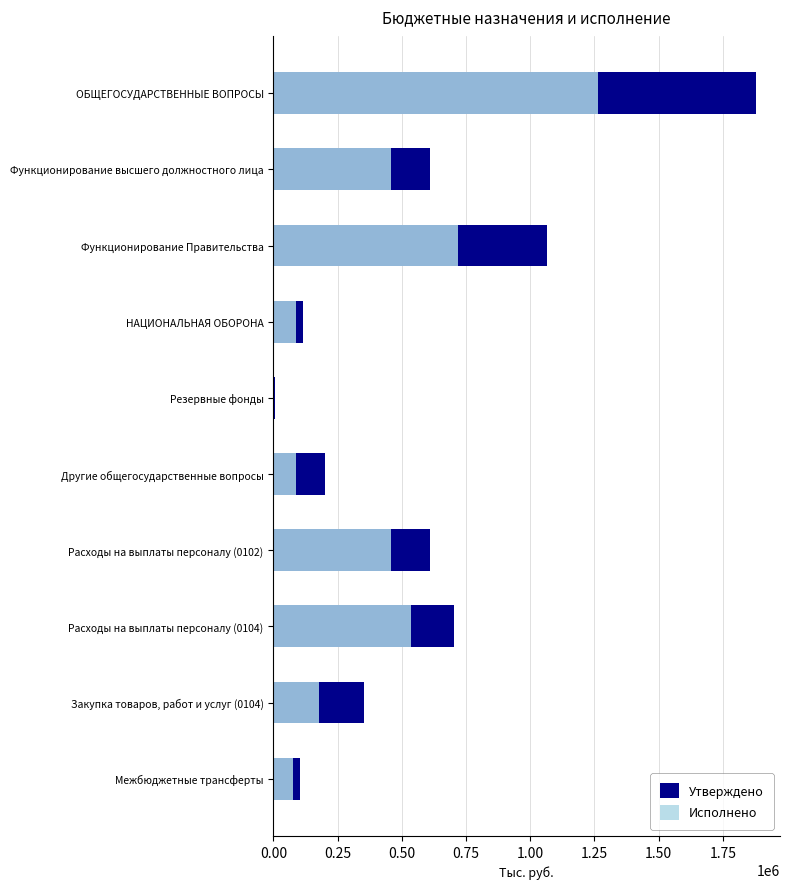

What are all the series names shown in the legend?

Утверждено, Исполнено